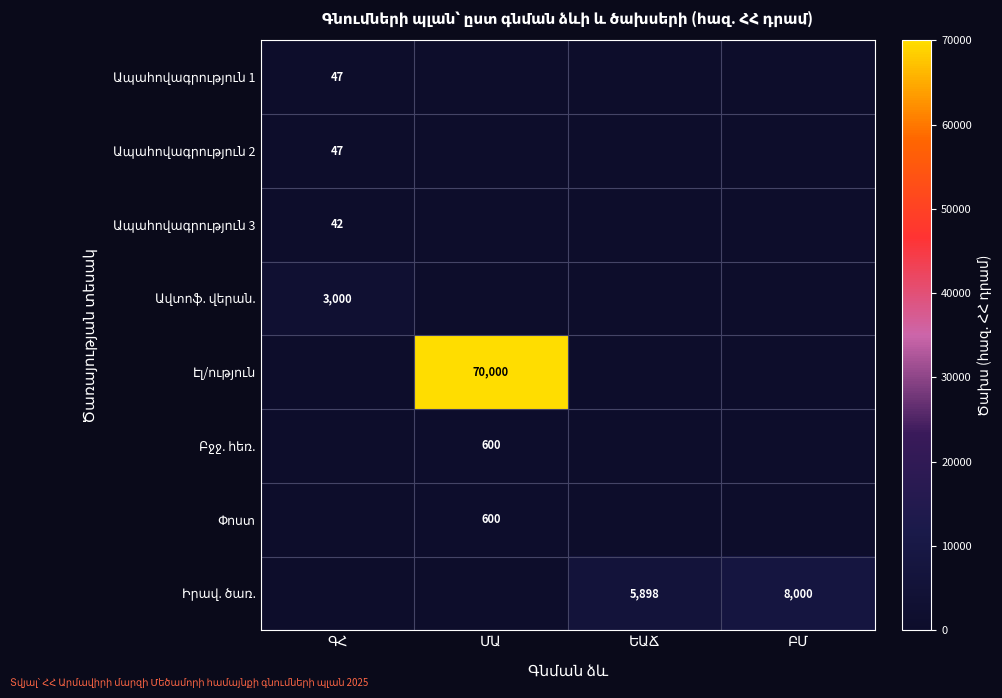

How many categories are shown in the chart?

4